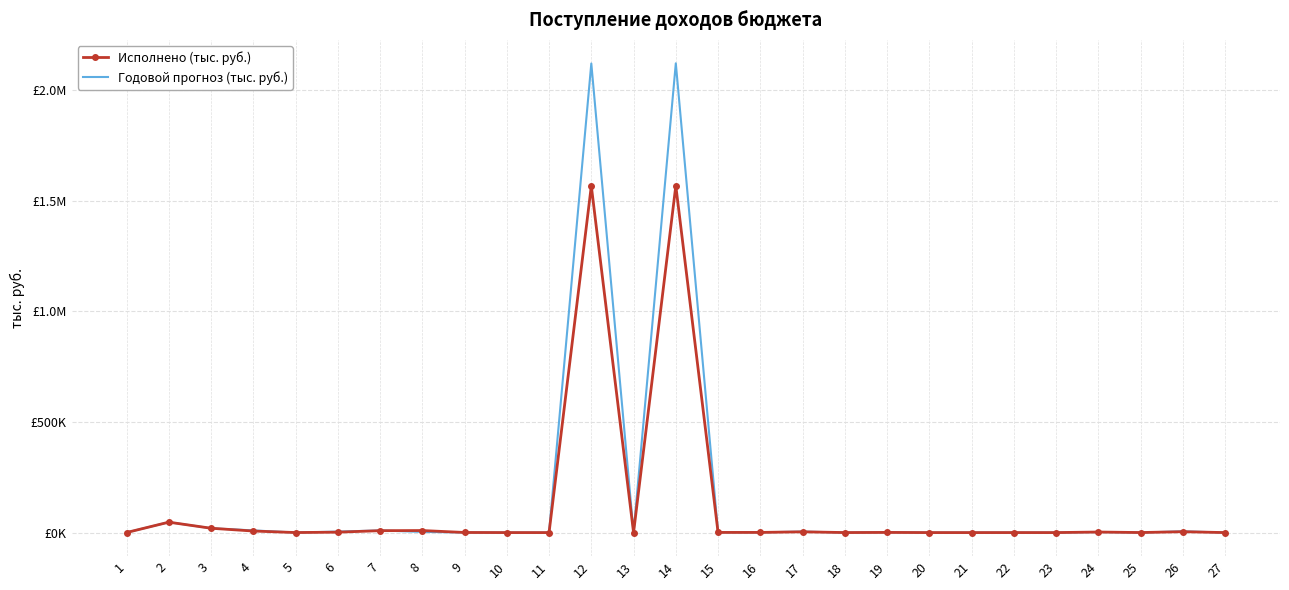

Is it true that Исполнено (тыс. руб.) equals 496.6 at 9?

True